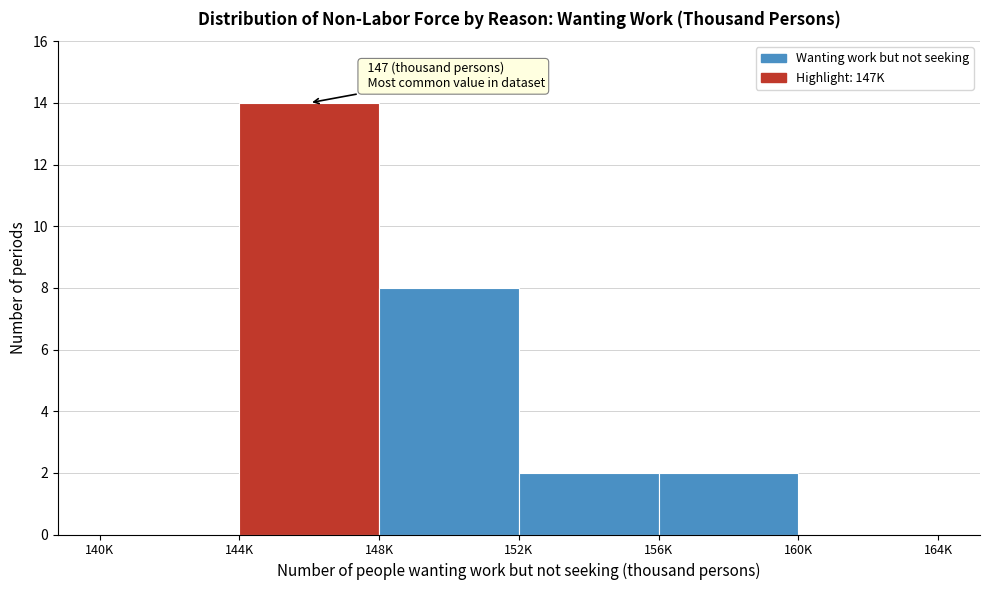

Reading left to right, list all the values displayed in this chart.

140K=0	144K=14	148K=8	152K=2	156K=2	160K=0